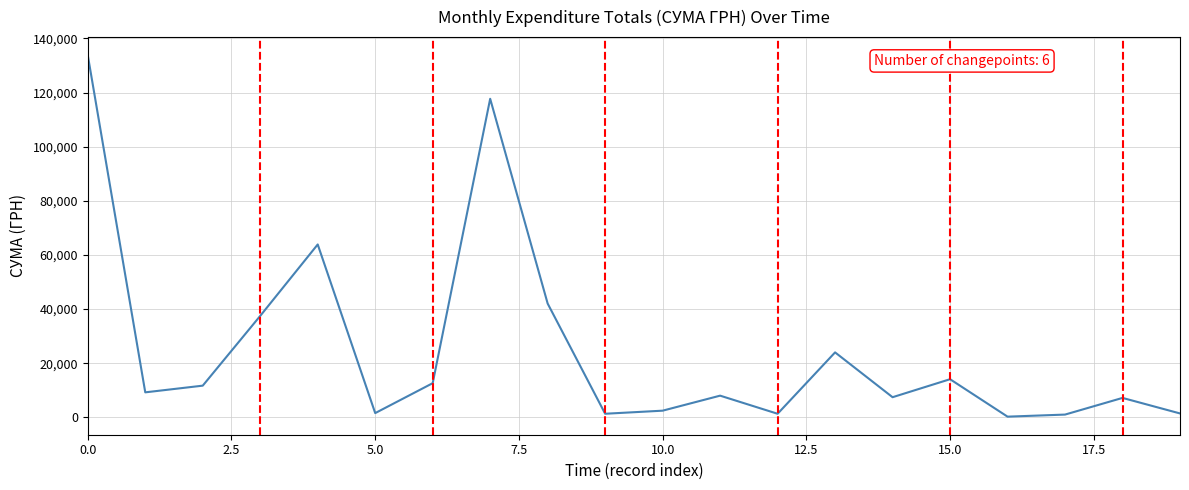

What is the maximum value shown in the chart?

133830.4